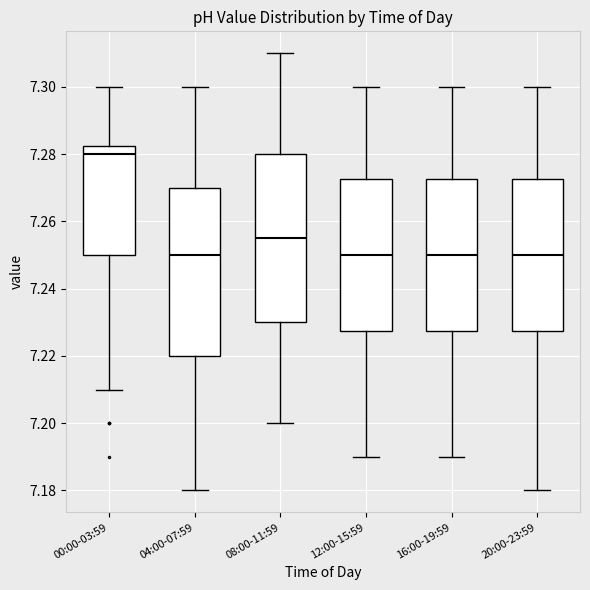

Reading left to right, transcribe this box plot: for each box, give where its median line is, the range the box spans, and where its two whiskers end, as read against the y-axis. The values are not printed on the chart, so give them approximately, as read against the axis.

00:00-03:59: median 7.280, box 7.250 to 7.282, whiskers 7.210 to 7.300
04:00-07:59: median 7.250, box 7.220 to 7.270, whiskers 7.180 to 7.300
08:00-11:59: median 7.256, box 7.230 to 7.280, whiskers 7.200 to 7.310
12:00-15:59: median 7.250, box 7.228 to 7.272, whiskers 7.190 to 7.300
16:00-19:59: median 7.250, box 7.228 to 7.272, whiskers 7.190 to 7.300
20:00-23:59: median 7.250, box 7.228 to 7.272, whiskers 7.180 to 7.300